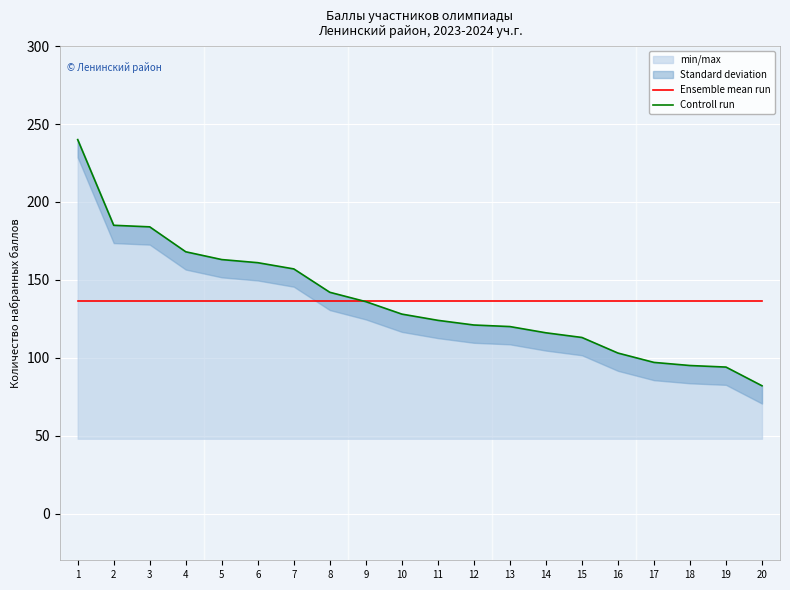

Does the chart display data point markers on the line(s)?

No